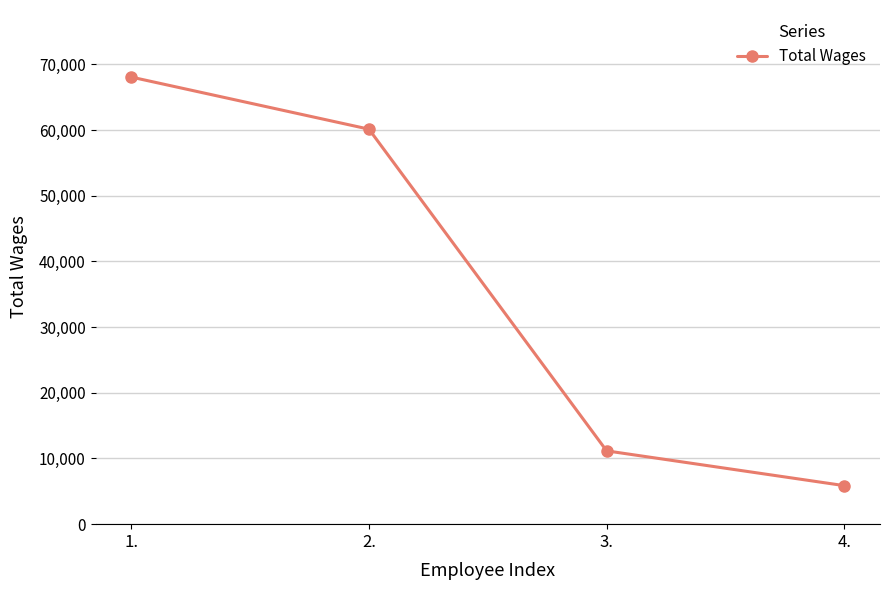

Reading right to left, transcribe all the data shown in this chart.

4.=5865	3.=11160	2.=60137	1.=68069